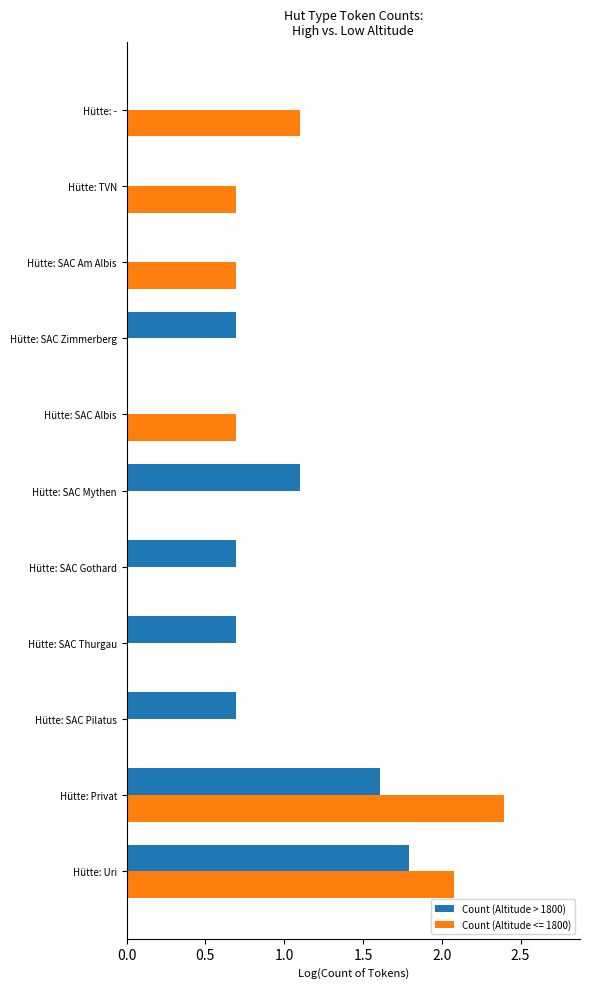

How many series are shown in this chart?

2